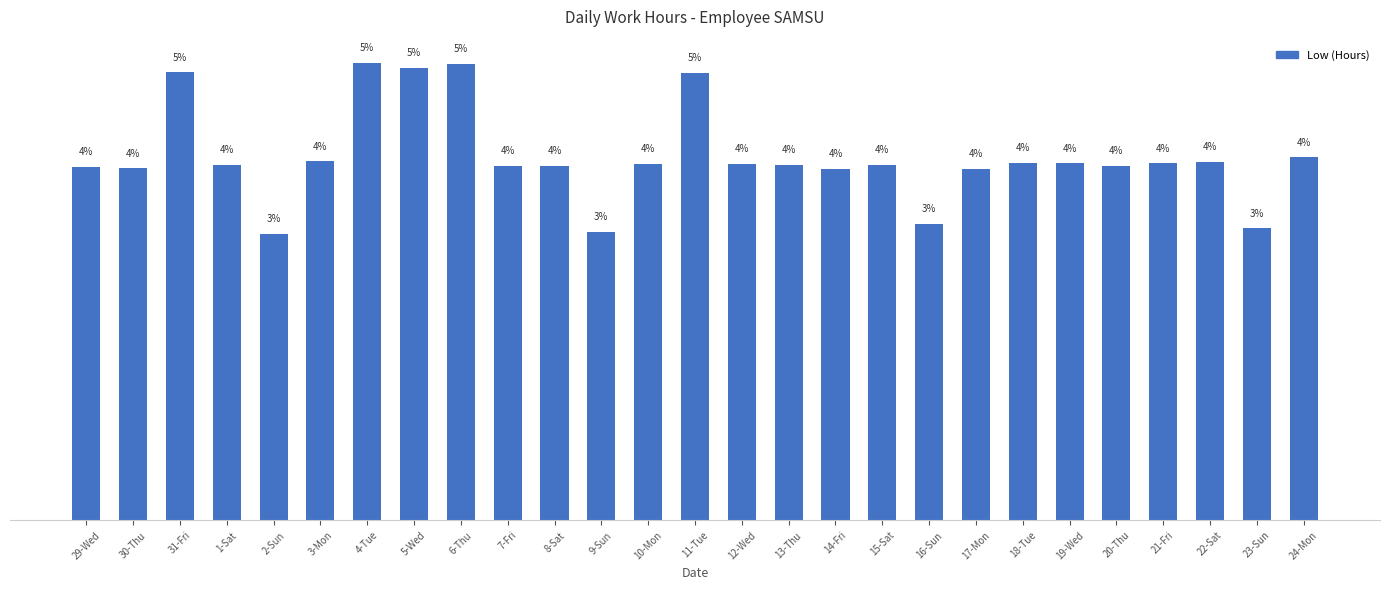

At which category does the chart reach its peak across all series?

4-Tue